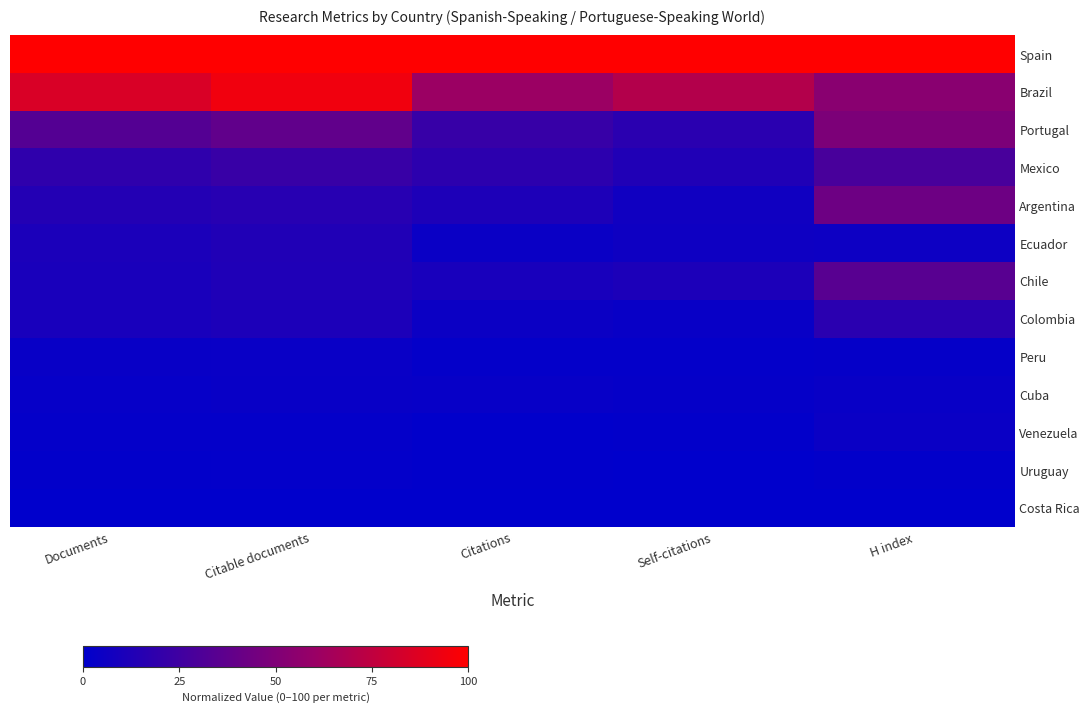

Count the number of categories in the chart.

5